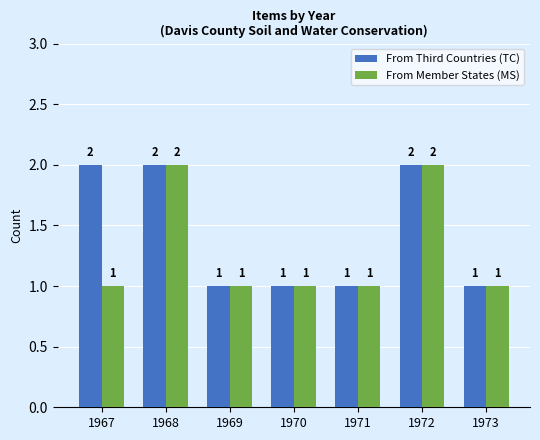

How many data points in From Member States (MS) are above 1?

2